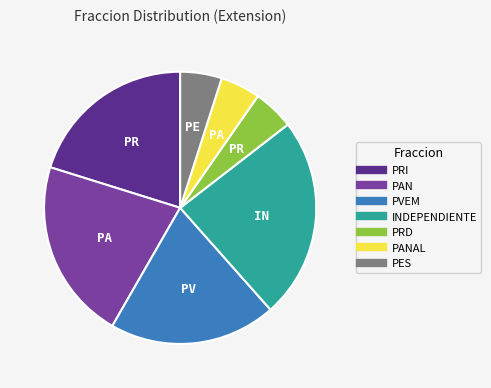

How many slices are in this pie chart?

7